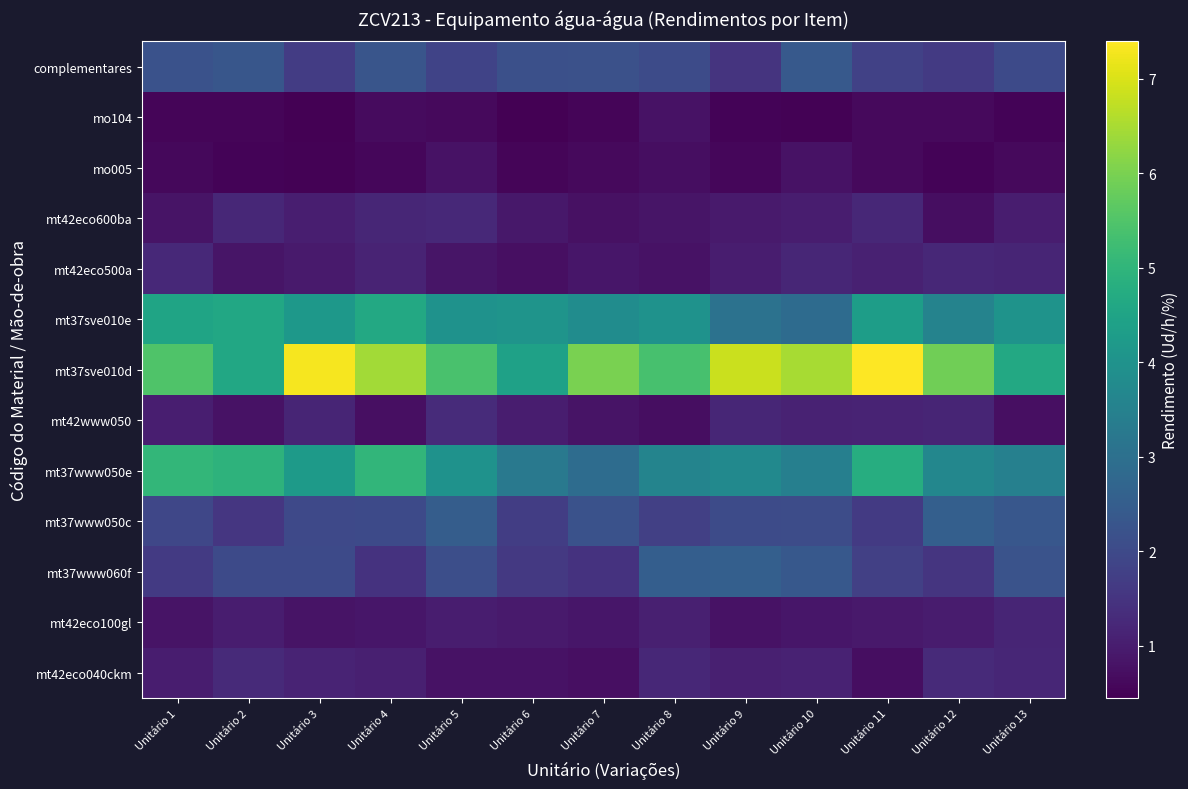

At which category is the sum across all series the highest?

Unitário 4